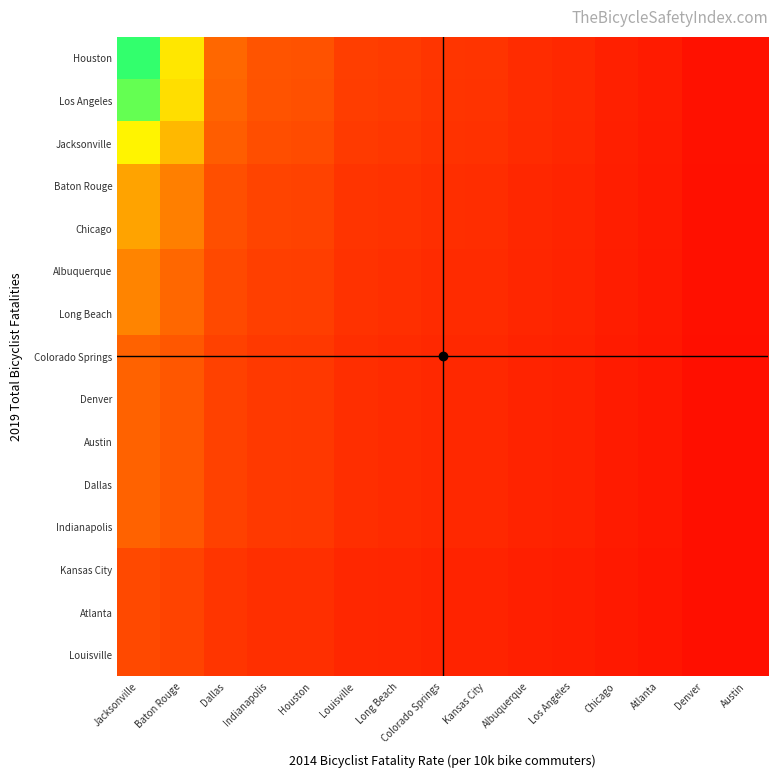

What is the difference between the highest and lowest values at Albuquerque?

3193.9